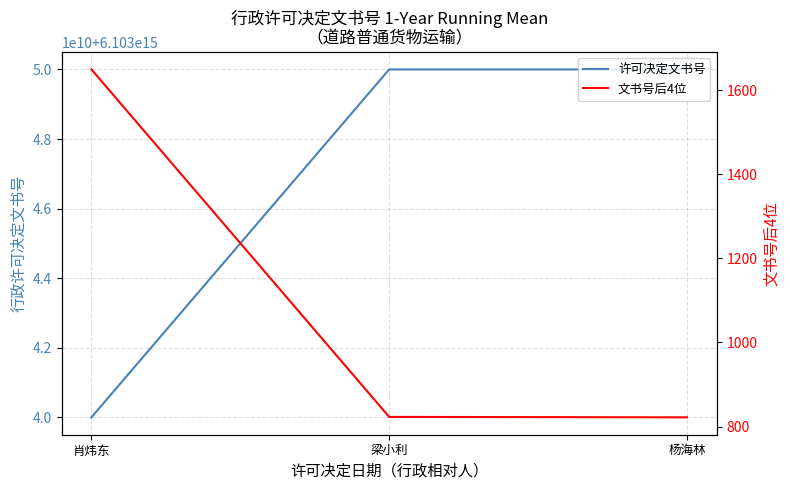

What is the label of the 3rd point from the left?

杨海林